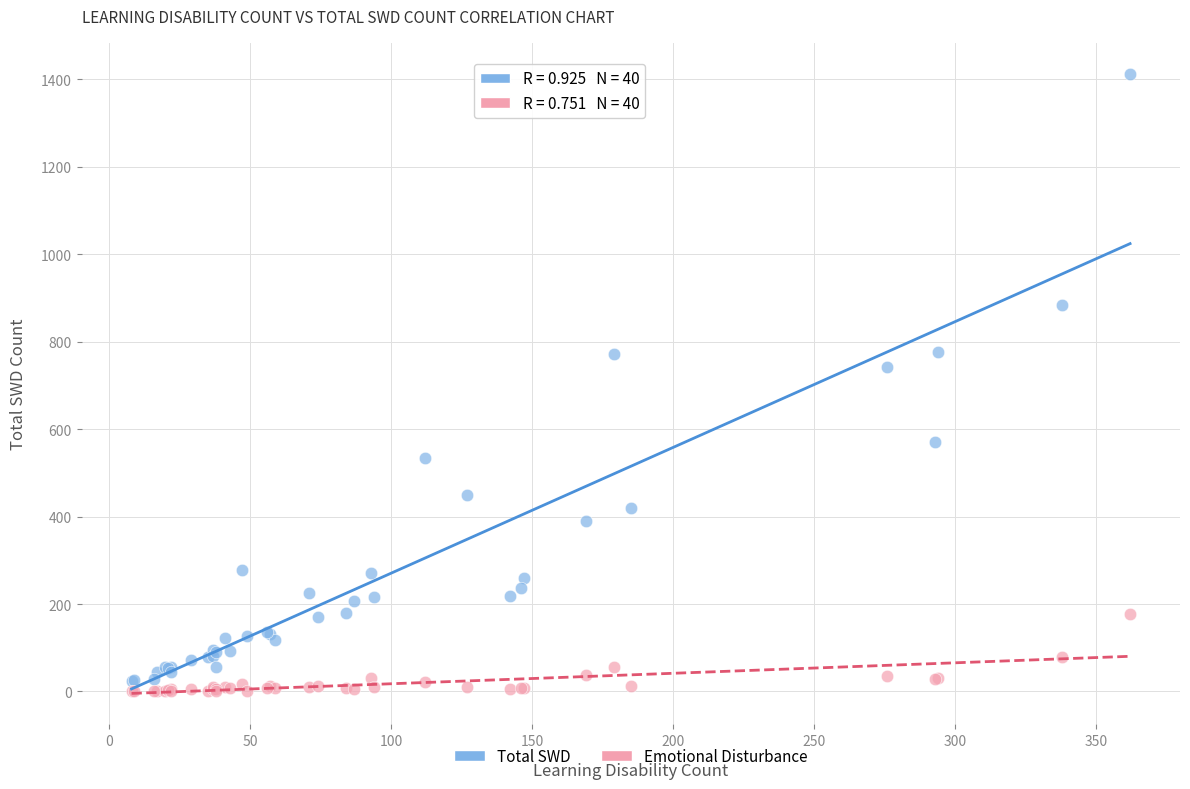

Which series contains the highest Y value?

Total SWD